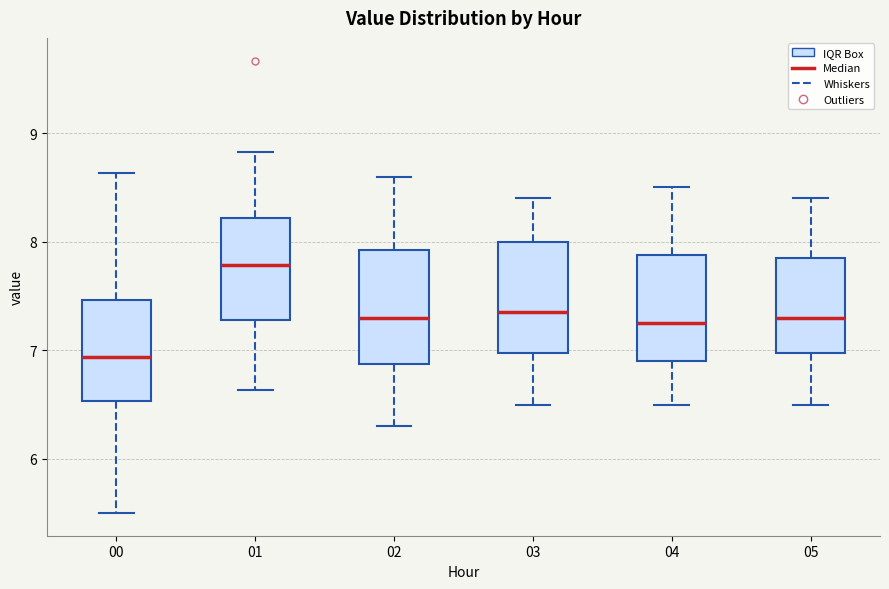

Which box has the highest median line?

01